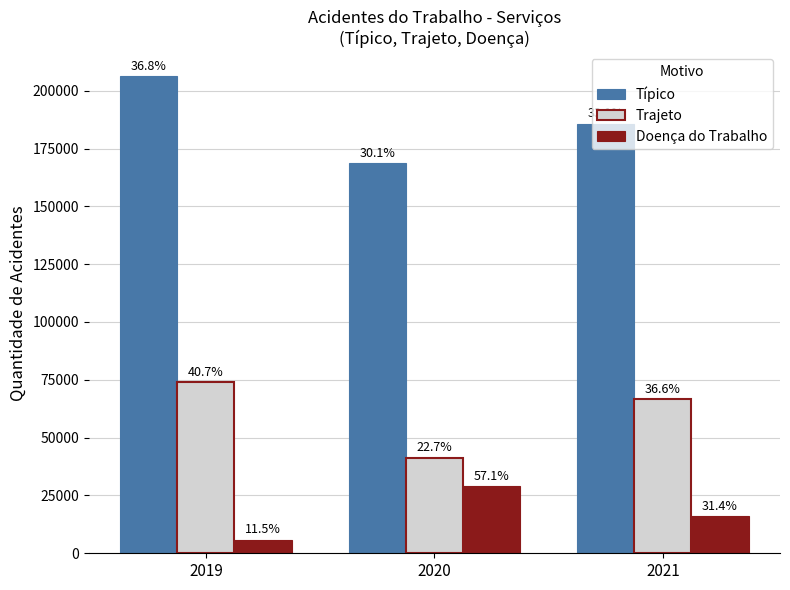

How many bars are there in total?

9